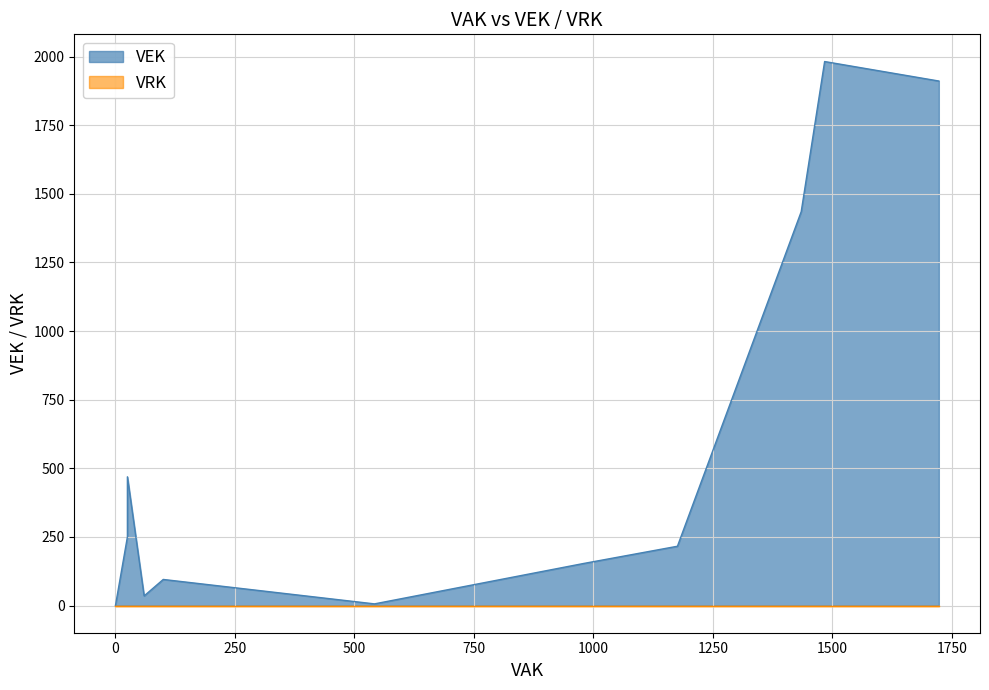

True or false: VRK and VEK cross at least once.

False